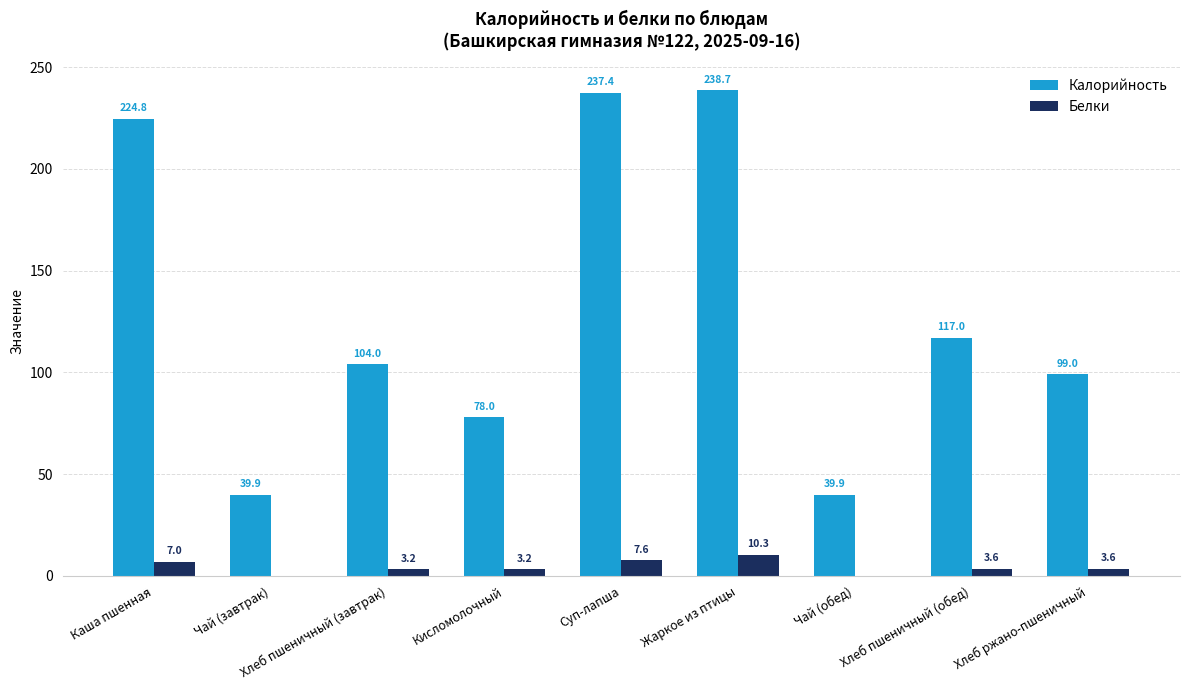

What is the approximate value of Калорийность at Чай (завтрак)?

39.9